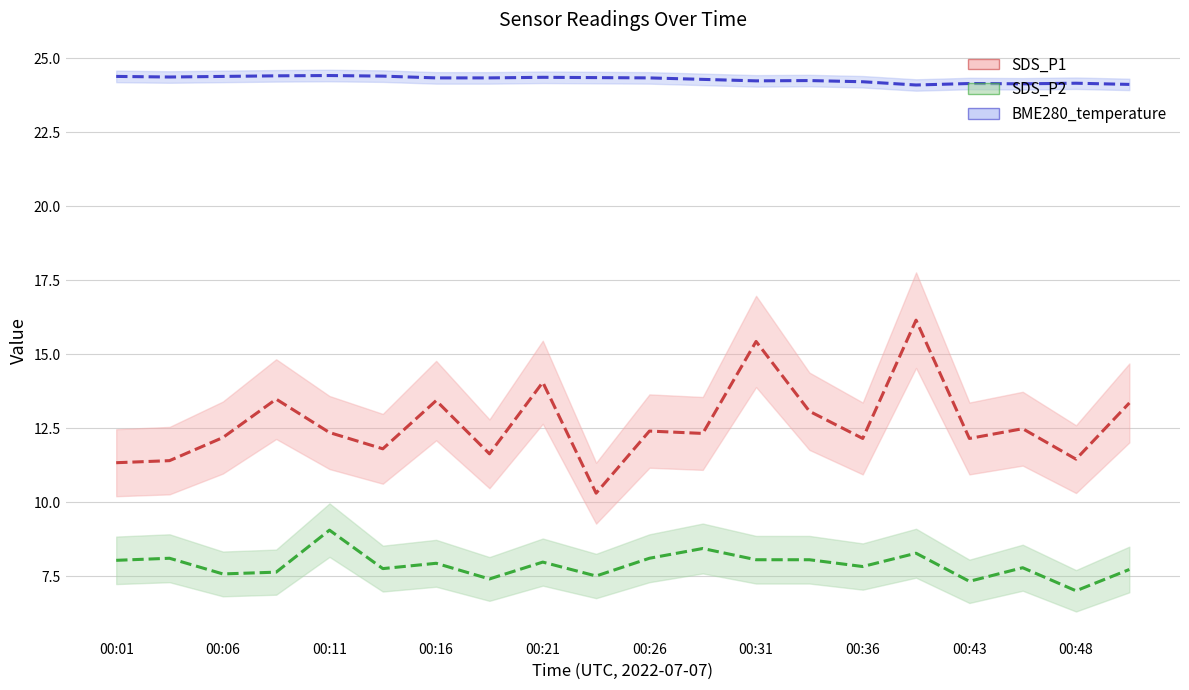

True or false: SDS_P1 and BME280_temperature cross at least once.

False